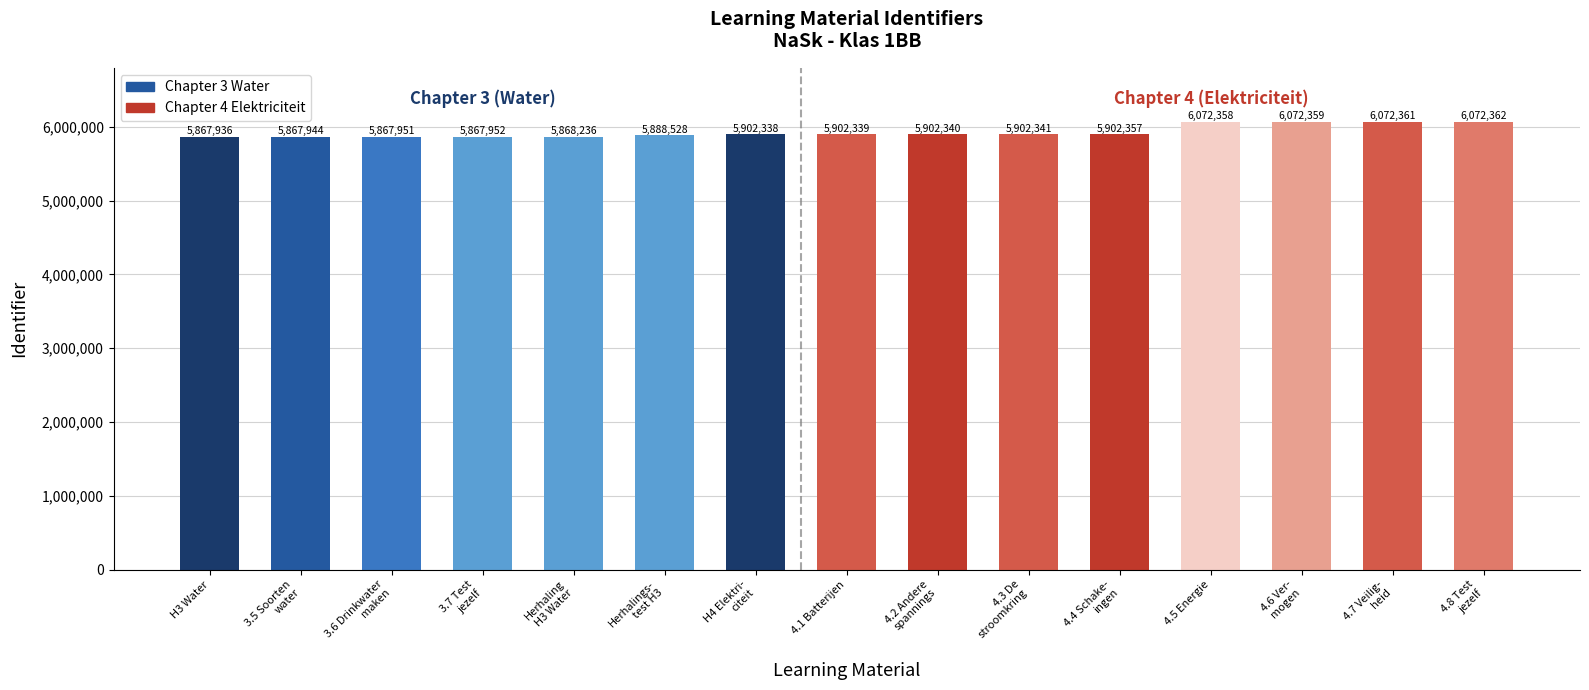

What is the ratio of the value at 4.2 Andere
spannings to the value at Herhaling
H3 Water?

1.0